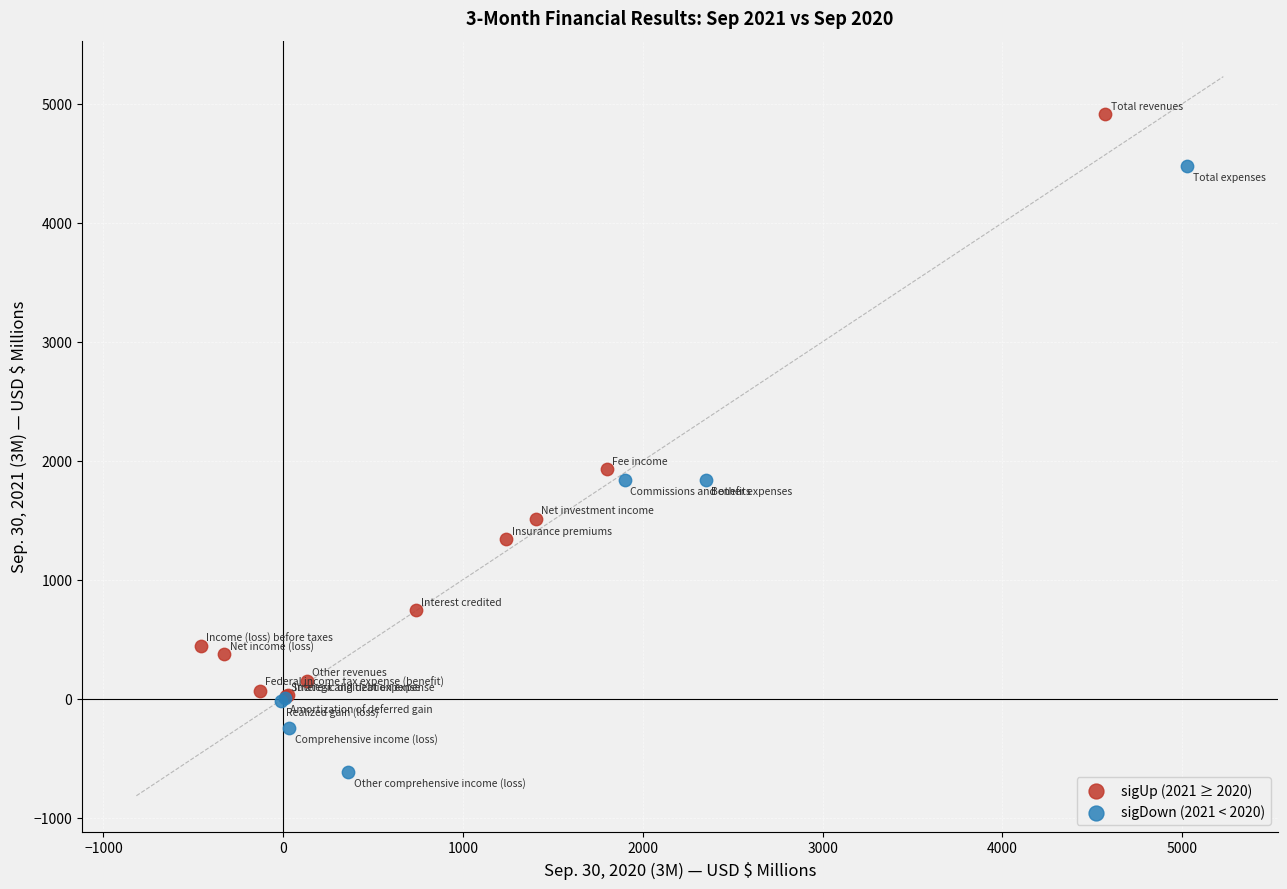

Which series reaches the minimum Y coordinate?

sigDown (2021 < 2020)